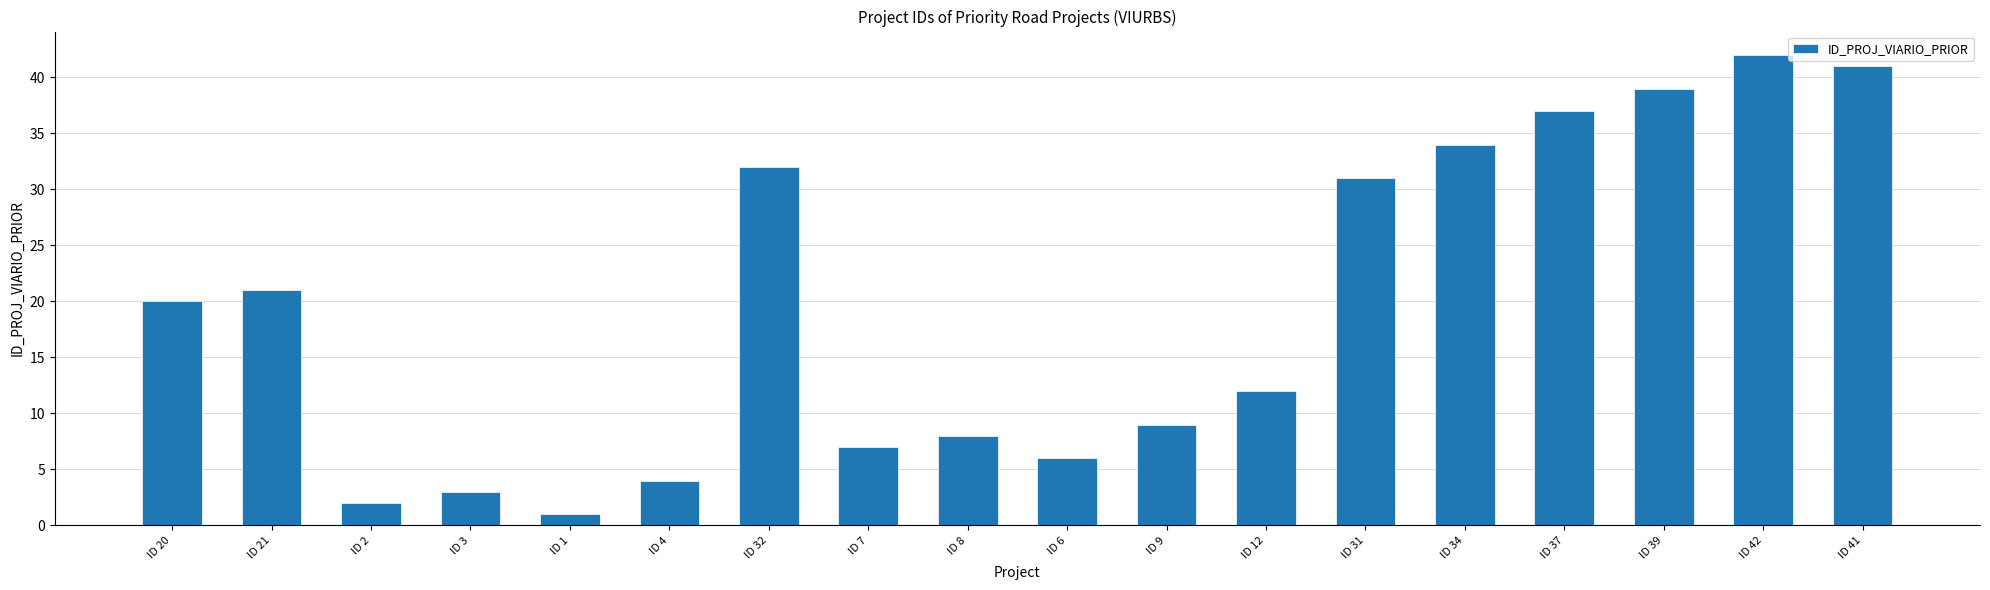

What is the change in value from ID 1 to ID 34?

+33